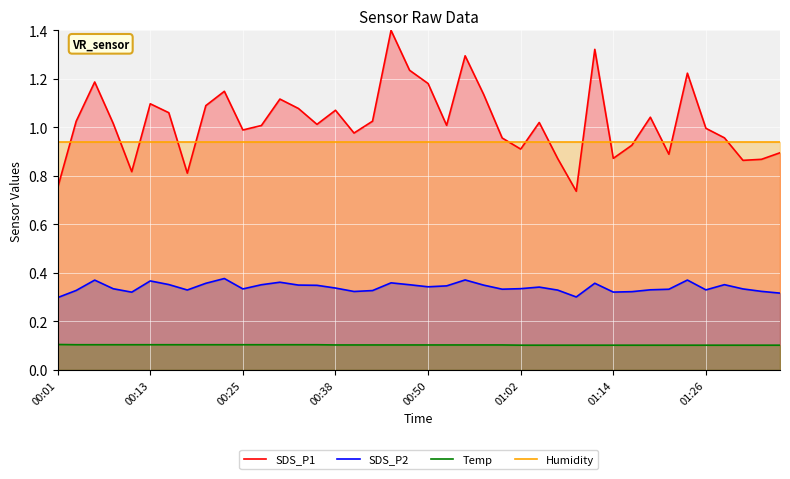

True or false: Humidity and Temp cross at least once.

False